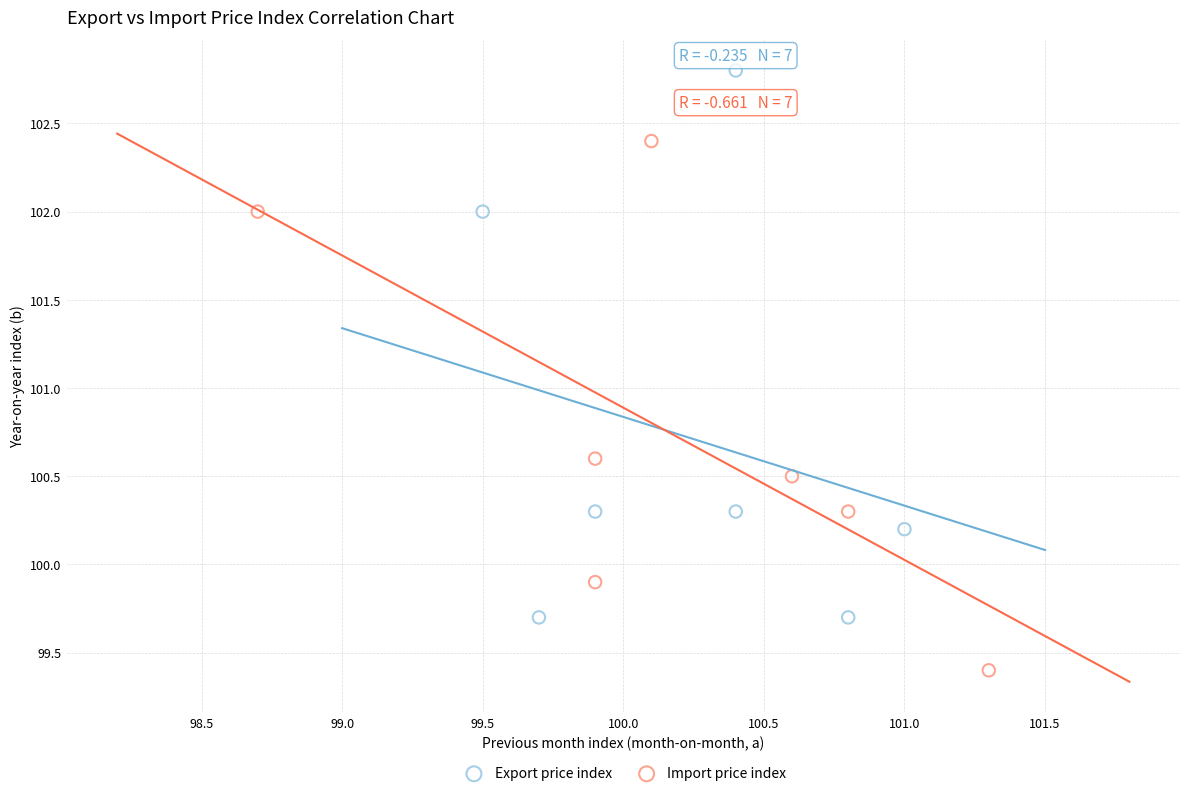

Which series contains the highest Y value?

Export price index